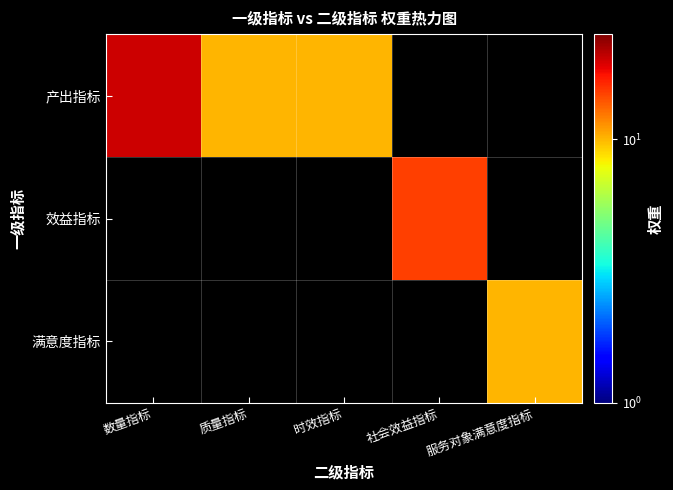

Which series has the widest spread of values?

产出指标